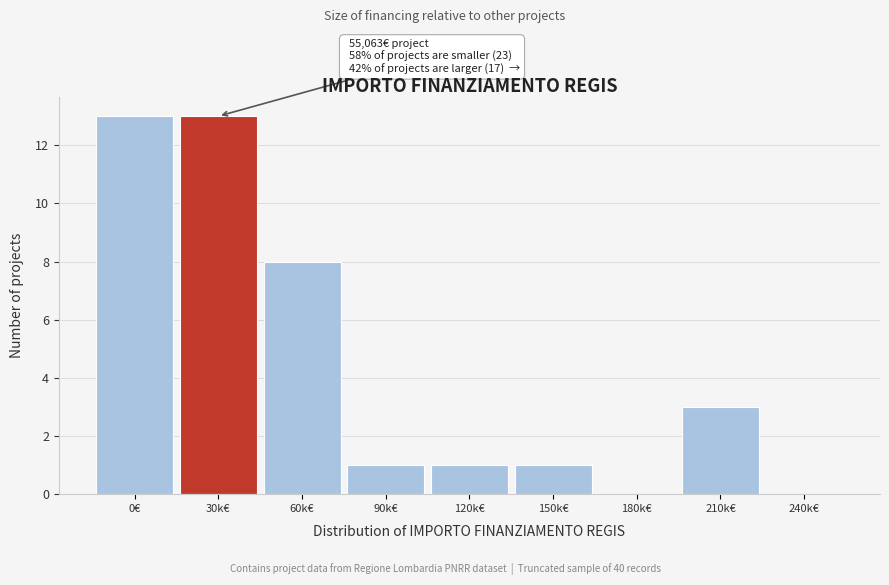

Reading left to right, transcribe all the data shown in this chart.

0€=13	30k€=13	60k€=8	90k€=1	120k€=1	150k€=1	180k€=0	210k€=3	240k€=0